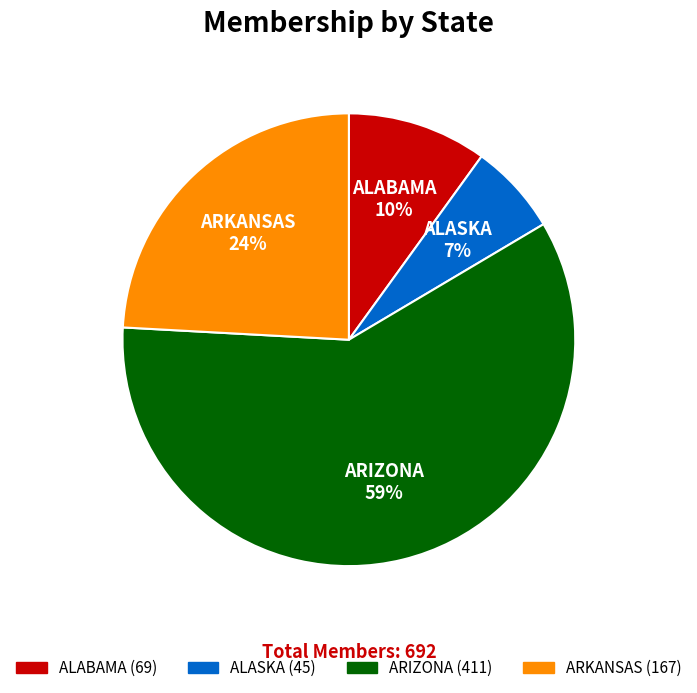

True or false: ARIZONA accounts for 59% of the total.

True